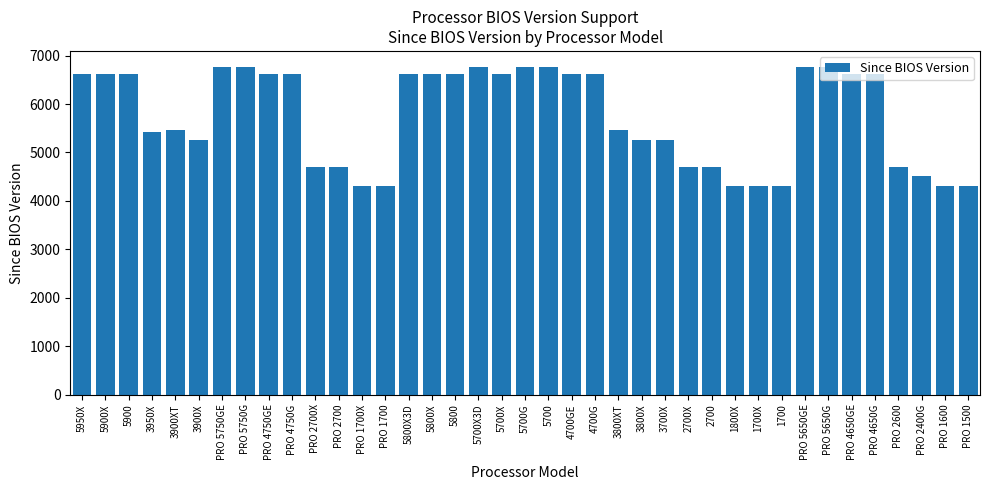

The value at 4700GE is 6614. True or false?

True